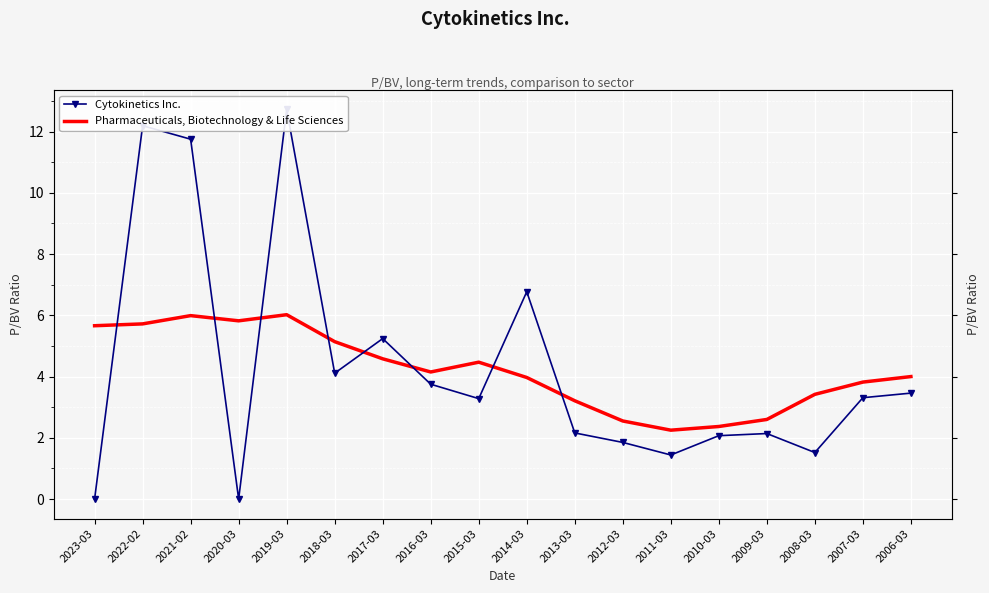

What is the label of the 1st point from the right?

2006-03